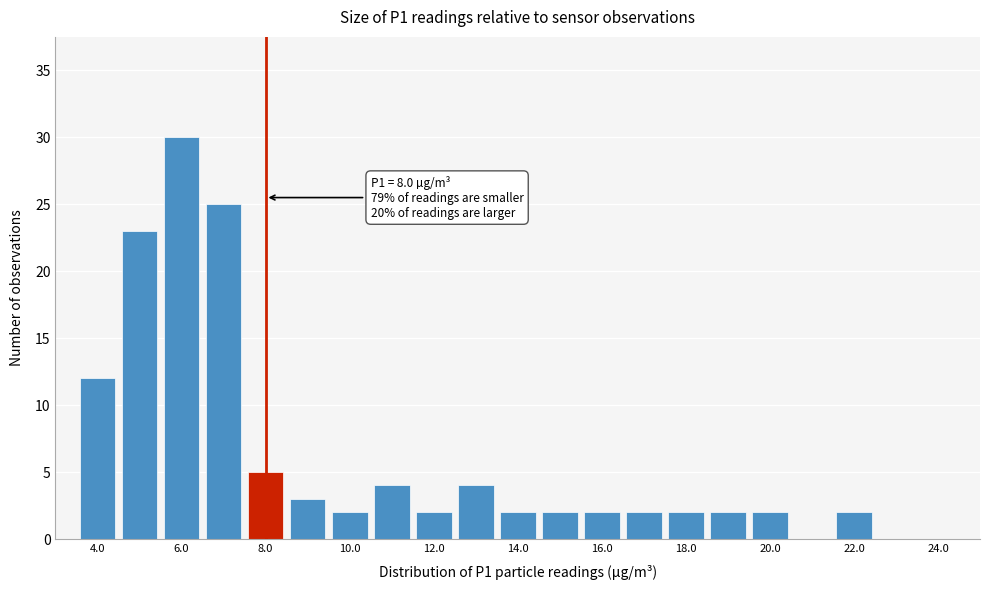

Which range on the x-axis has the tallest bar?

5.5 to 6.5